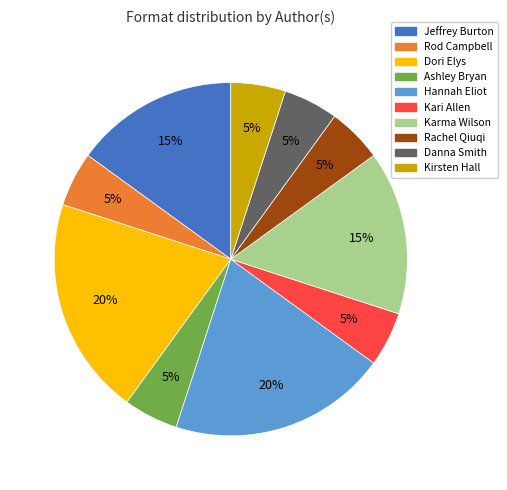

Do Rod Campbell and Kari Allen together represent more than half of the pie?

No